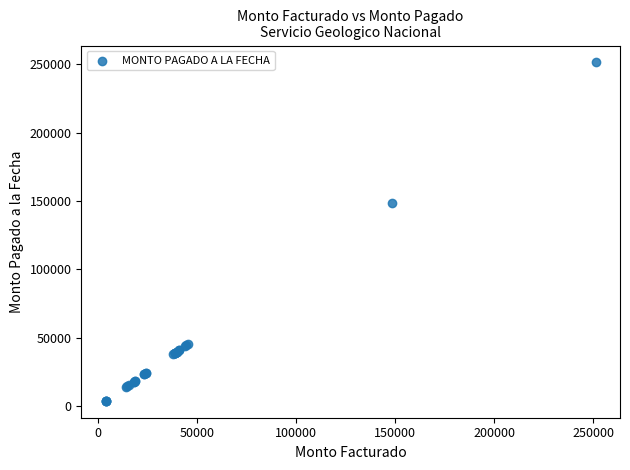

What Y value in the scatter plot is closest to 127582?

148650.0